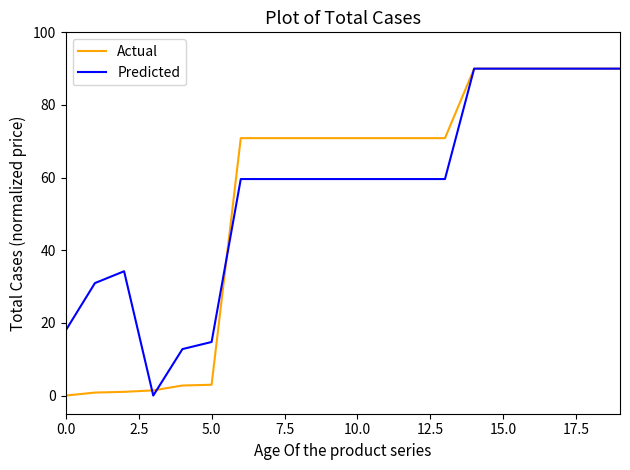

What is the maximum value for Actual?

90.0